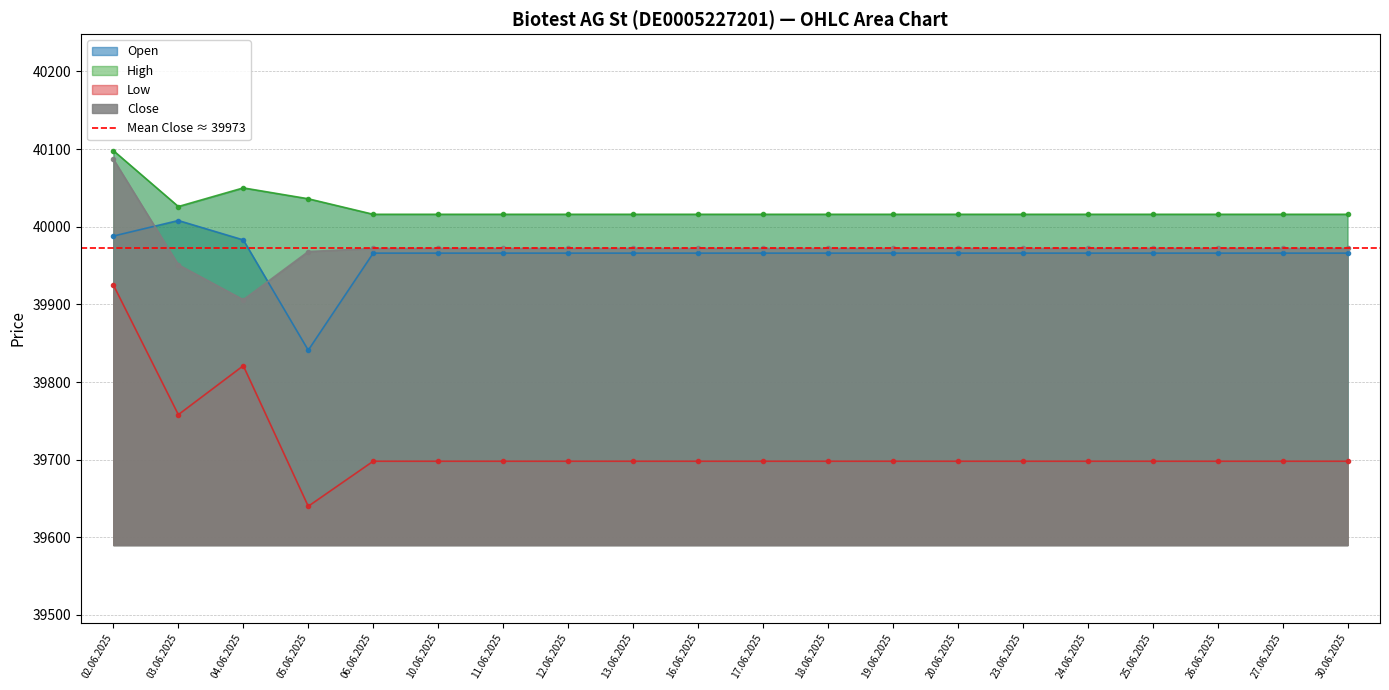

What is the sum of the Open values at 13.06.2025 and 24.06.2025?

79932